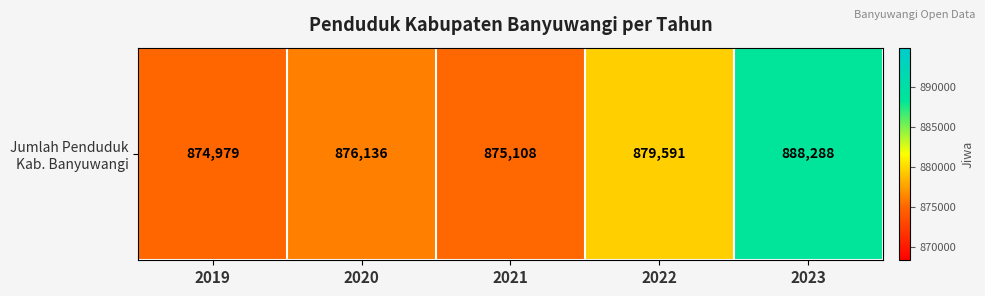

What is the average value?

878820